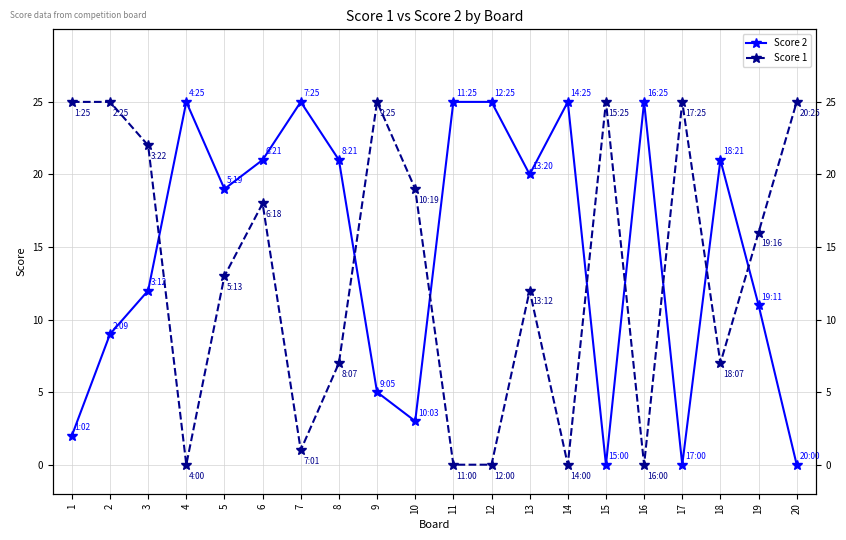

Reading left to right, transcribe all the data shown in this chart.

Score 2: 2	9	12	25	19	21	25	21	5	3	25	25	20	25	0	25	0	21	11	0
Score 1: 25	25	22	0	13	18	1	7	25	19	0	0	12	0	25	0	25	7	16	25